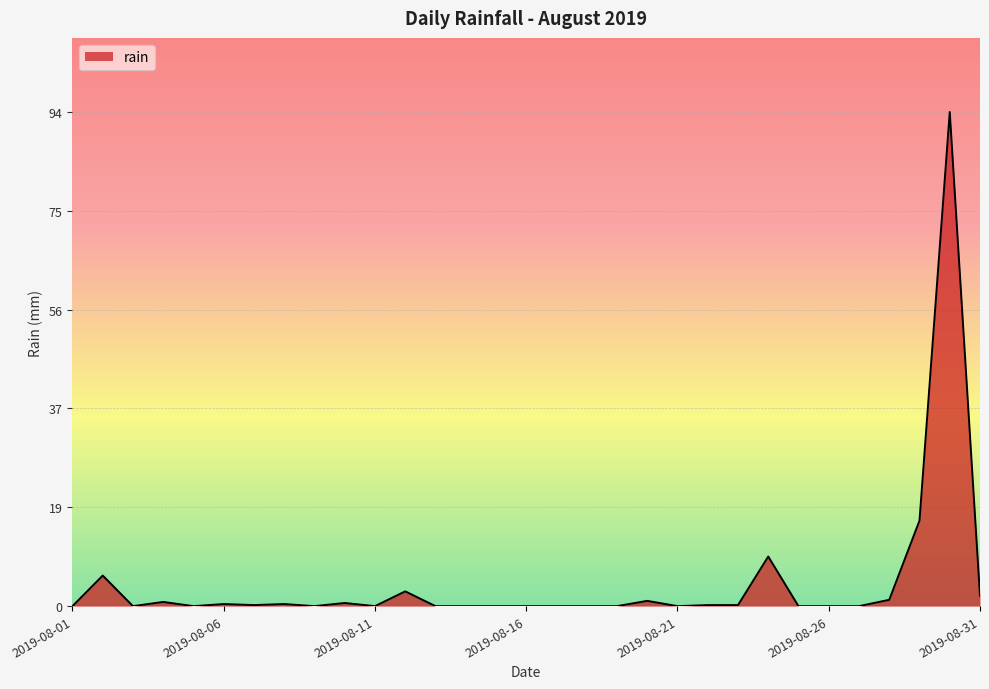

What is the greatest value displayed?

93.6